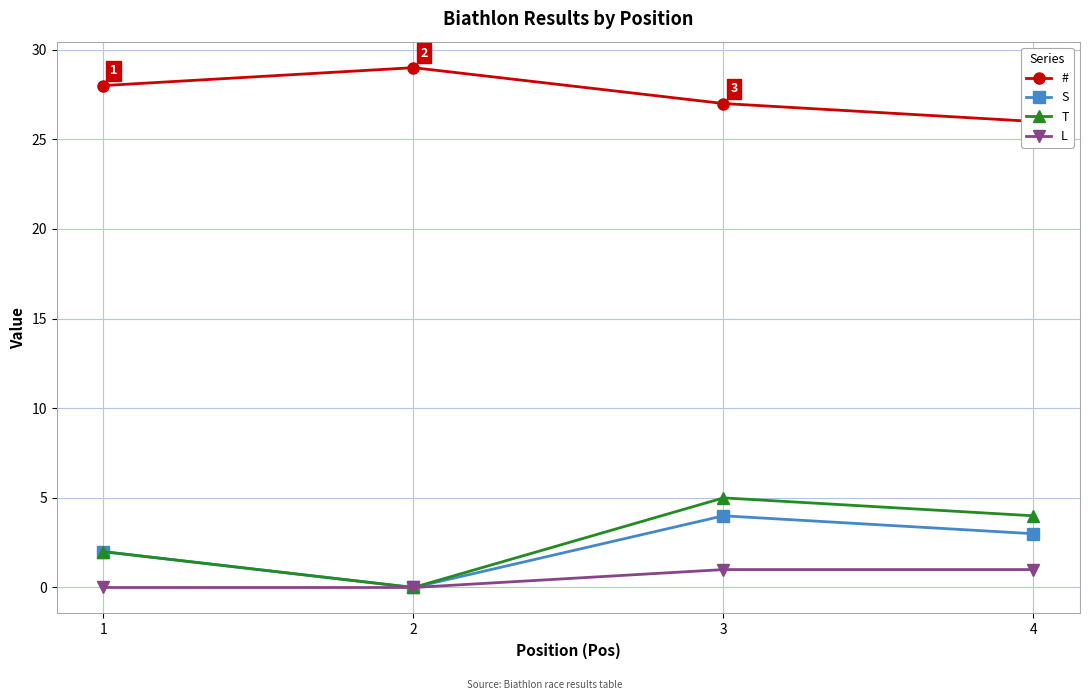

At how many categories does at least one series exceed 5?

4